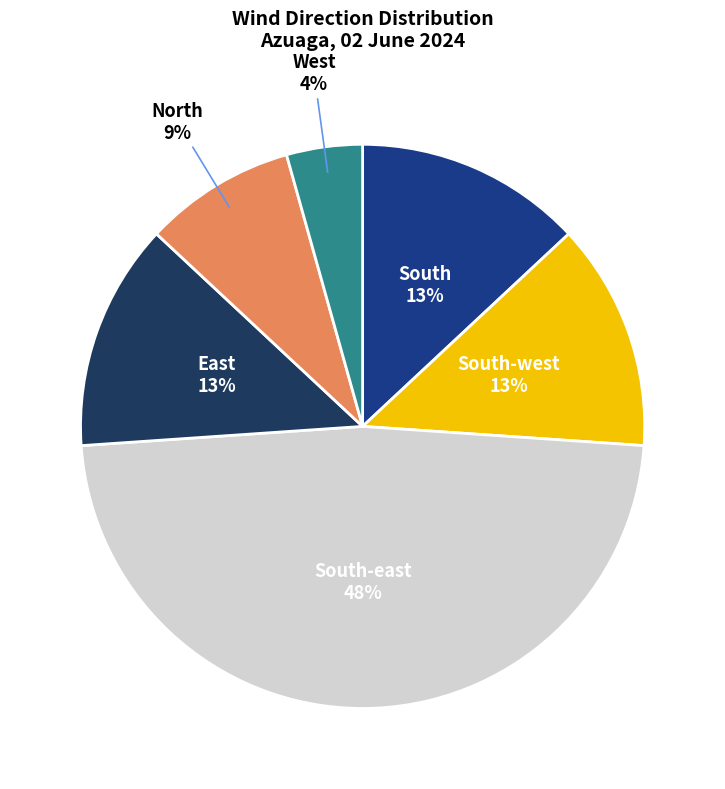

Is there any slice that represents more than half of the pie?

No